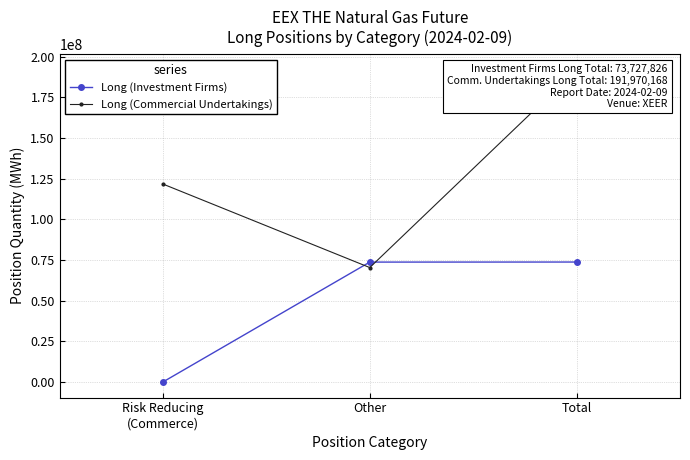

True or false: Long (Investment Firms) has a value of 117003494 at Other.

False